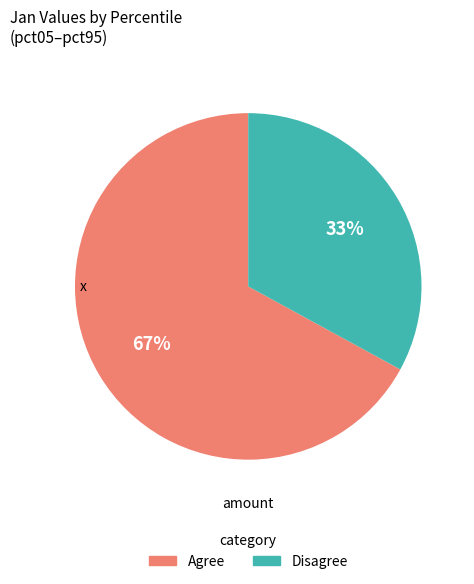

To the nearest percent, what is the difference between the largest and smallest slice percentages?

34%